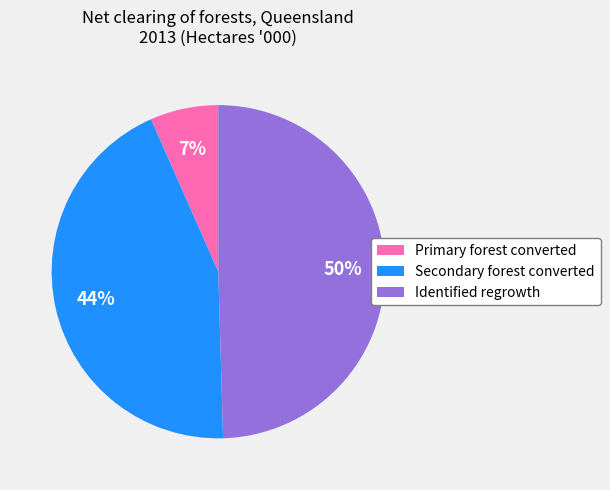

The Identified regrowth slice represents 56% of the pie. True or false?

False